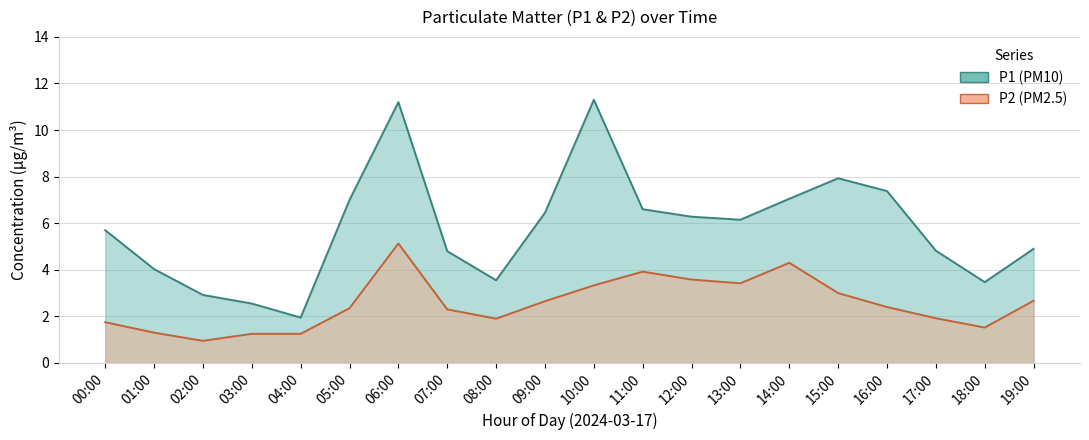

At which category does P1 reach its first local peak?

06:00